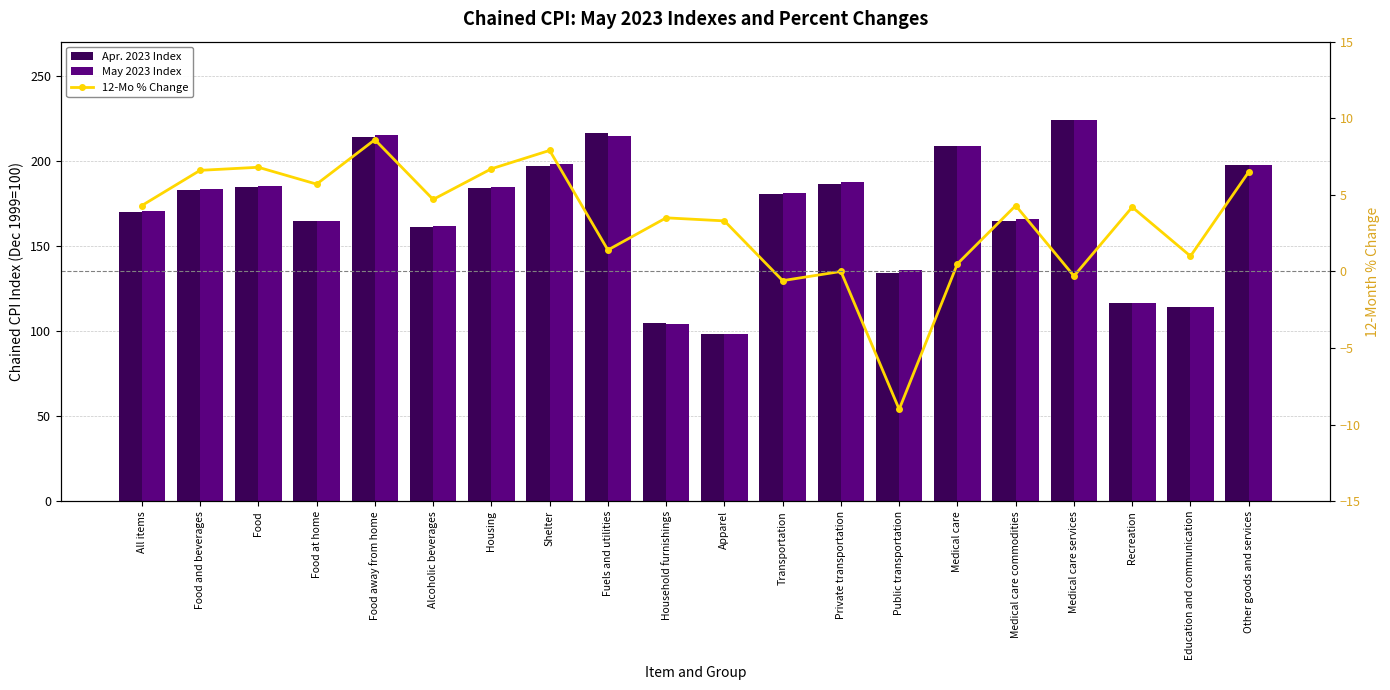

Rank the categories by May 2023 Index value from lowest to highest.

Apparel, Household furnishings, Education and communication, Recreation, Public transportation, Alcoholic beverages, Food at home, Medical care commodities, All items, Transportation, Food and beverages, Housing, Food, Private transportation, Other goods and services, Shelter, Medical care, Fuels and utilities, Food away from home, Medical care services